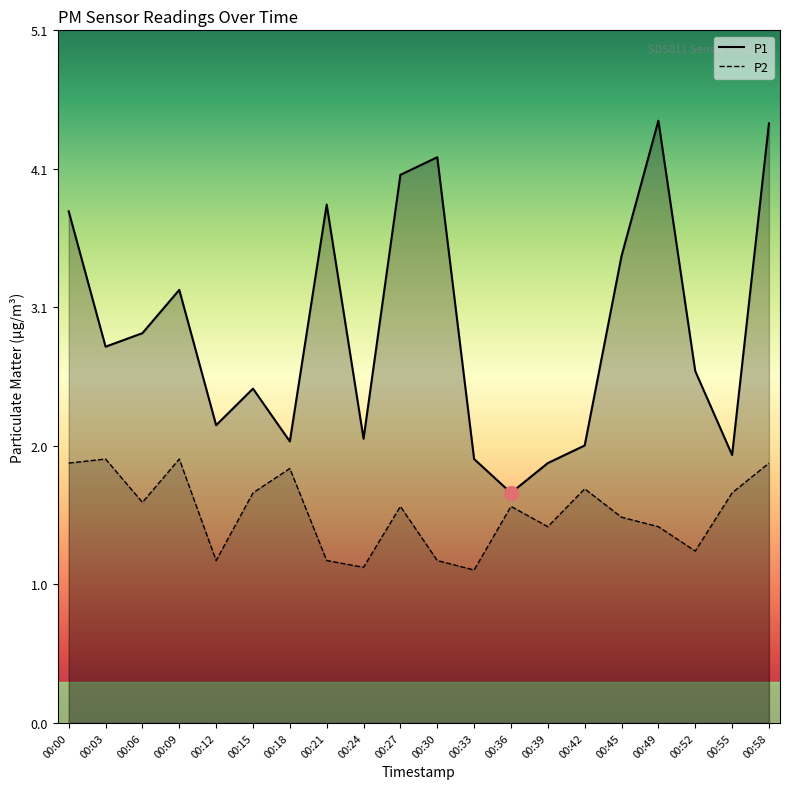

True or false: P2 has a value of 0.9 at 00:18.

False